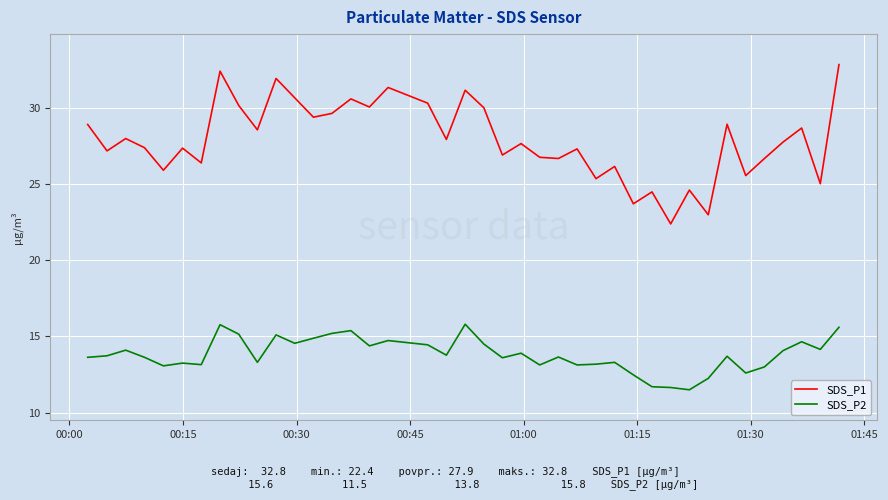

Which series has the largest total across all categories?

SDS_P1